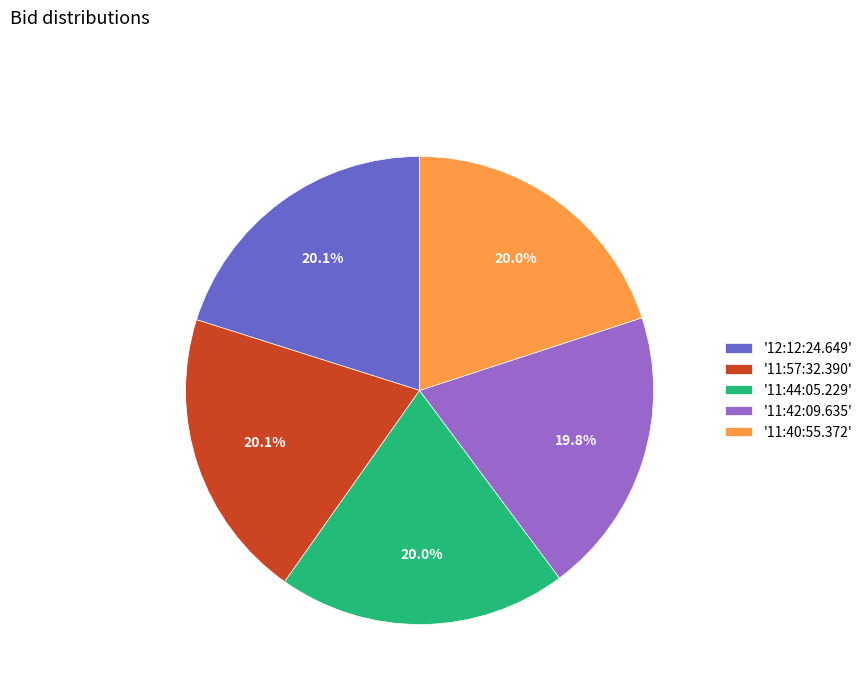

Is there any slice that represents more than half of the pie?

No